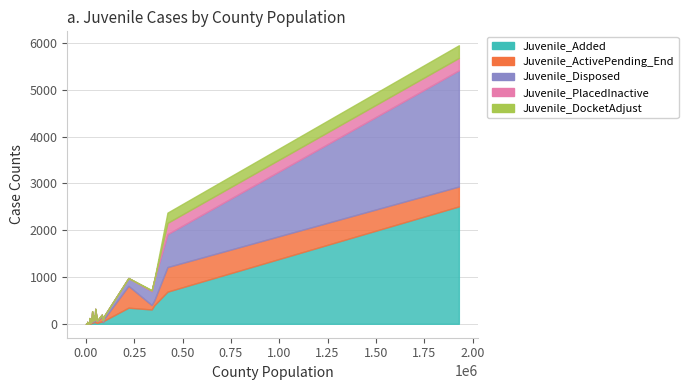

How many lines are shown in the chart?

5